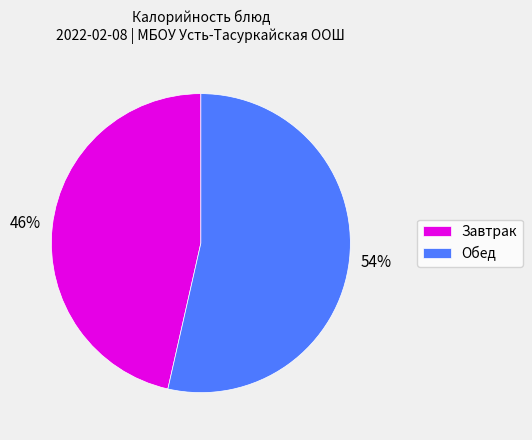

True or false: Обед accounts for 54% of the total.

True